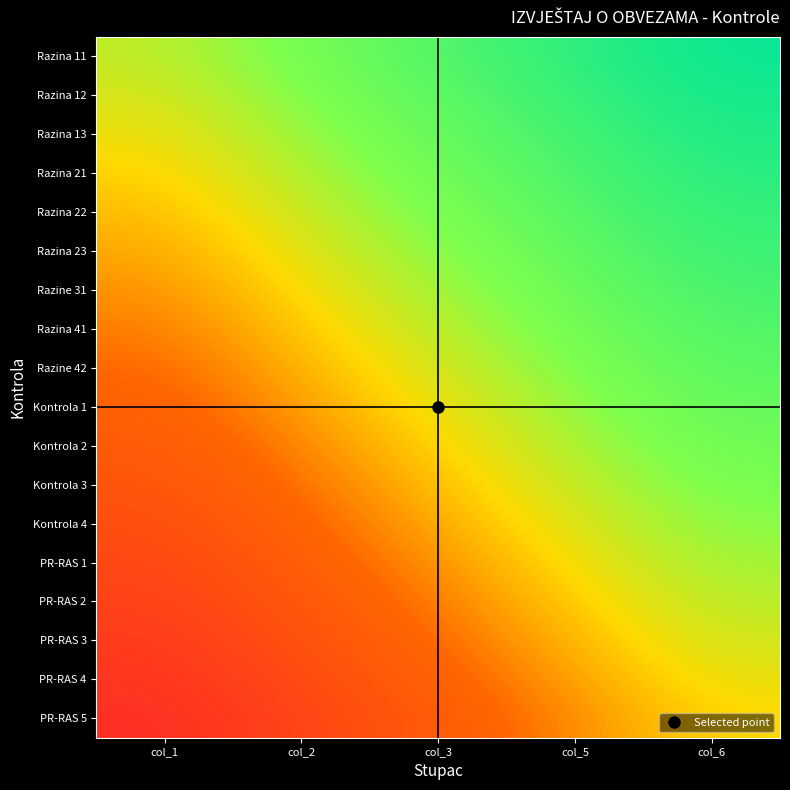

List the series in order of their peak value, lowest first.

PR-RAS 5, PR-RAS 4, PR-RAS 3, PR-RAS 2, PR-RAS 1, Kontrola 4, Kontrola 3, Kontrola 2, Kontrola 1, Razine 42, Razina 41, Razine 31, Razina 23, Razina 22, Razina 21, Razina 13, Razina 12, Razina 11